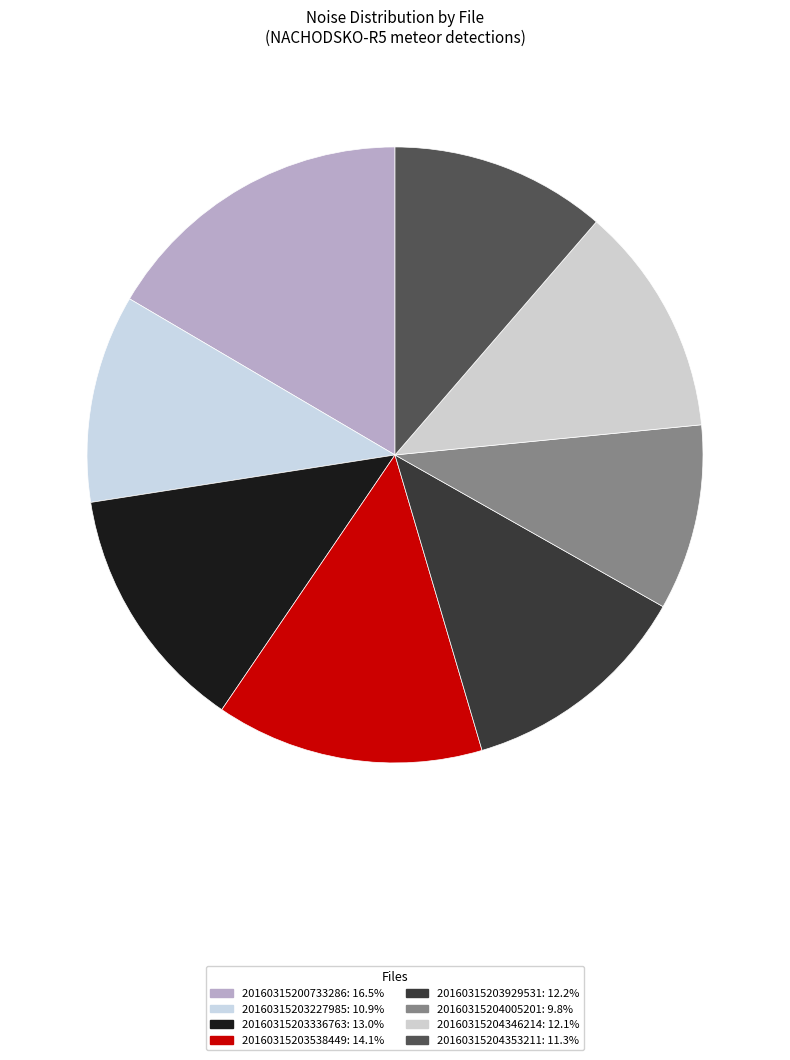

How many segments does this pie chart have?

8